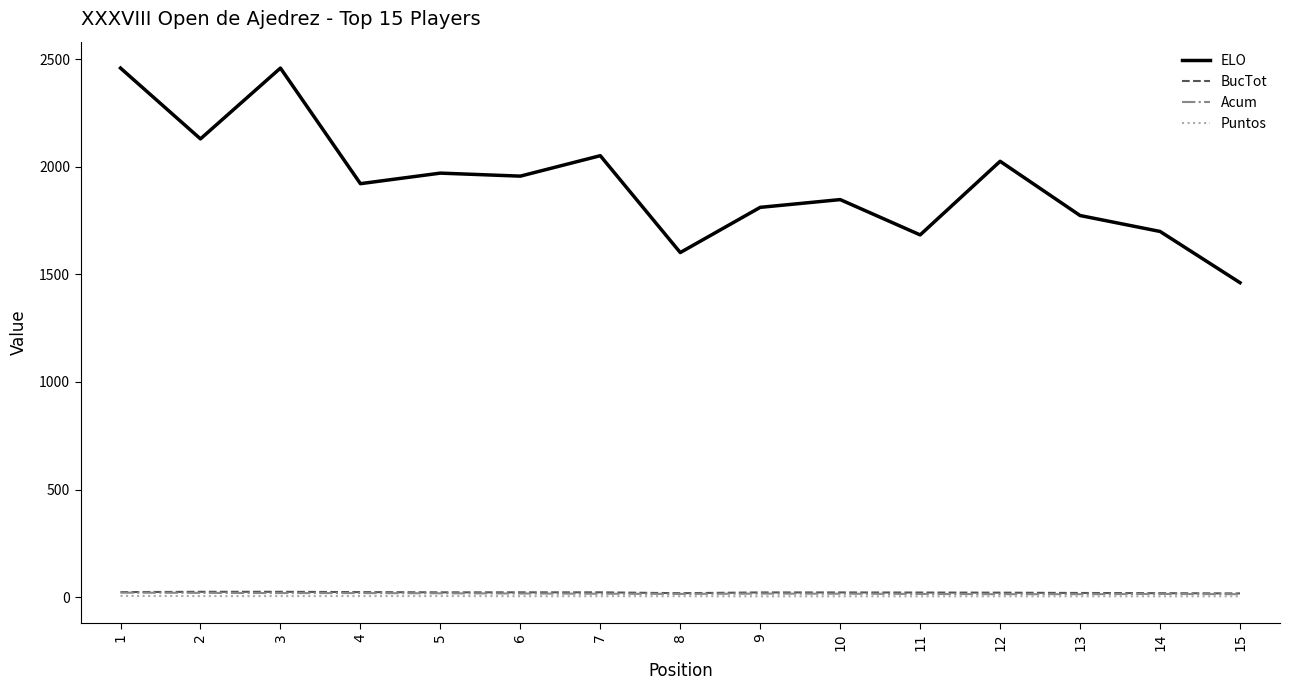

Does the chart display data point markers on the line(s)?

No